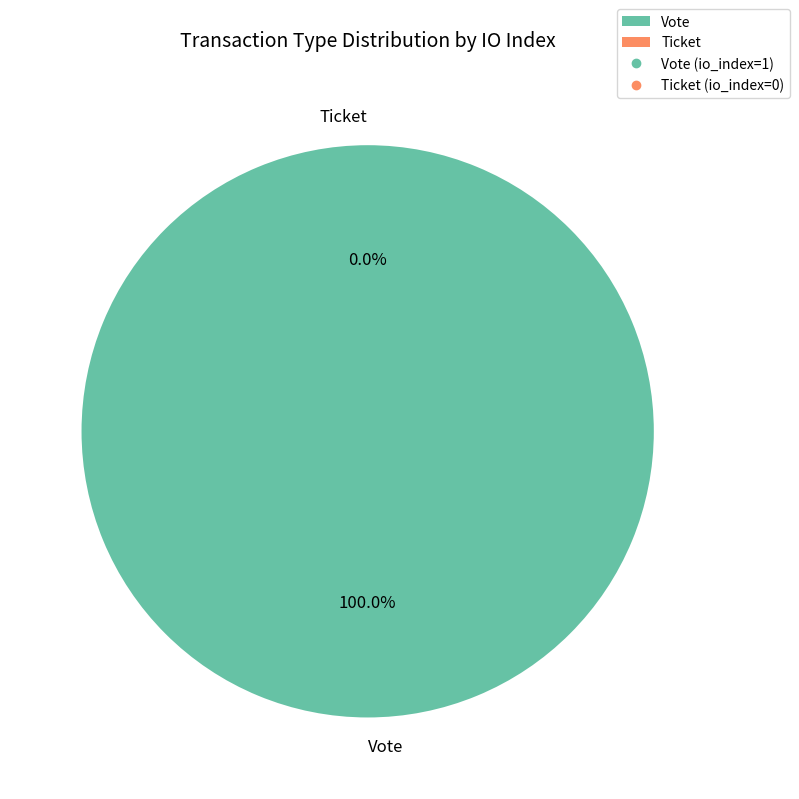

The Vote slice represents 88% of the pie. True or false?

False